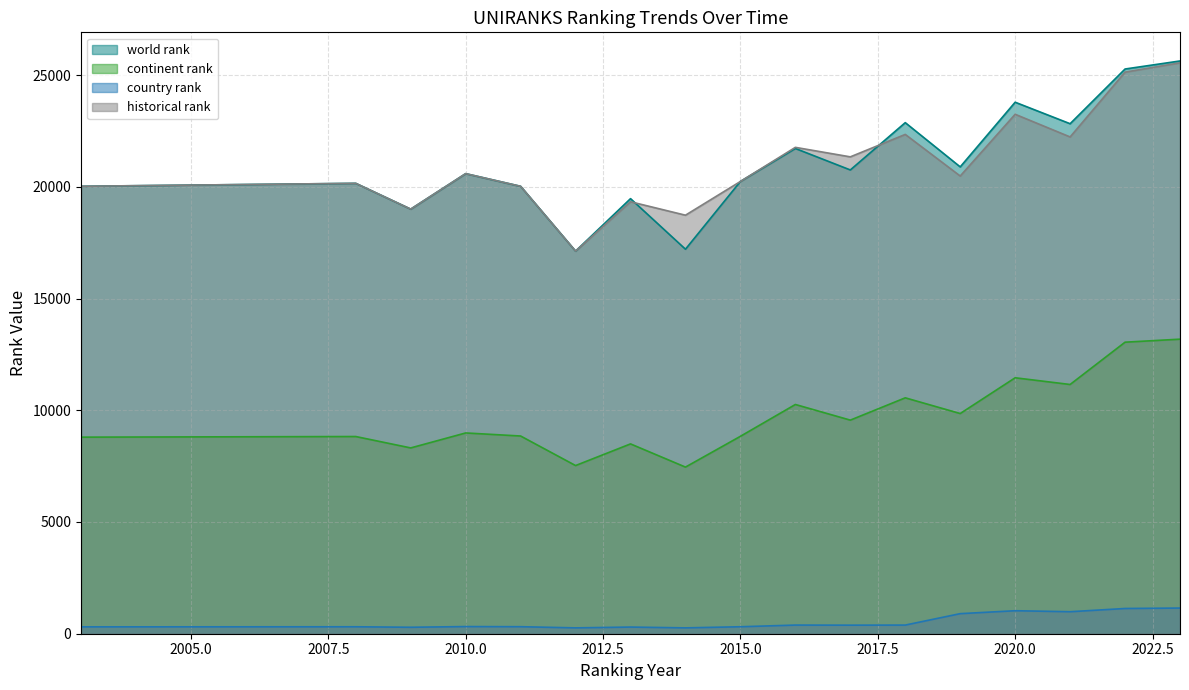

The value of country rank at 2013 is 176. True or false?

False